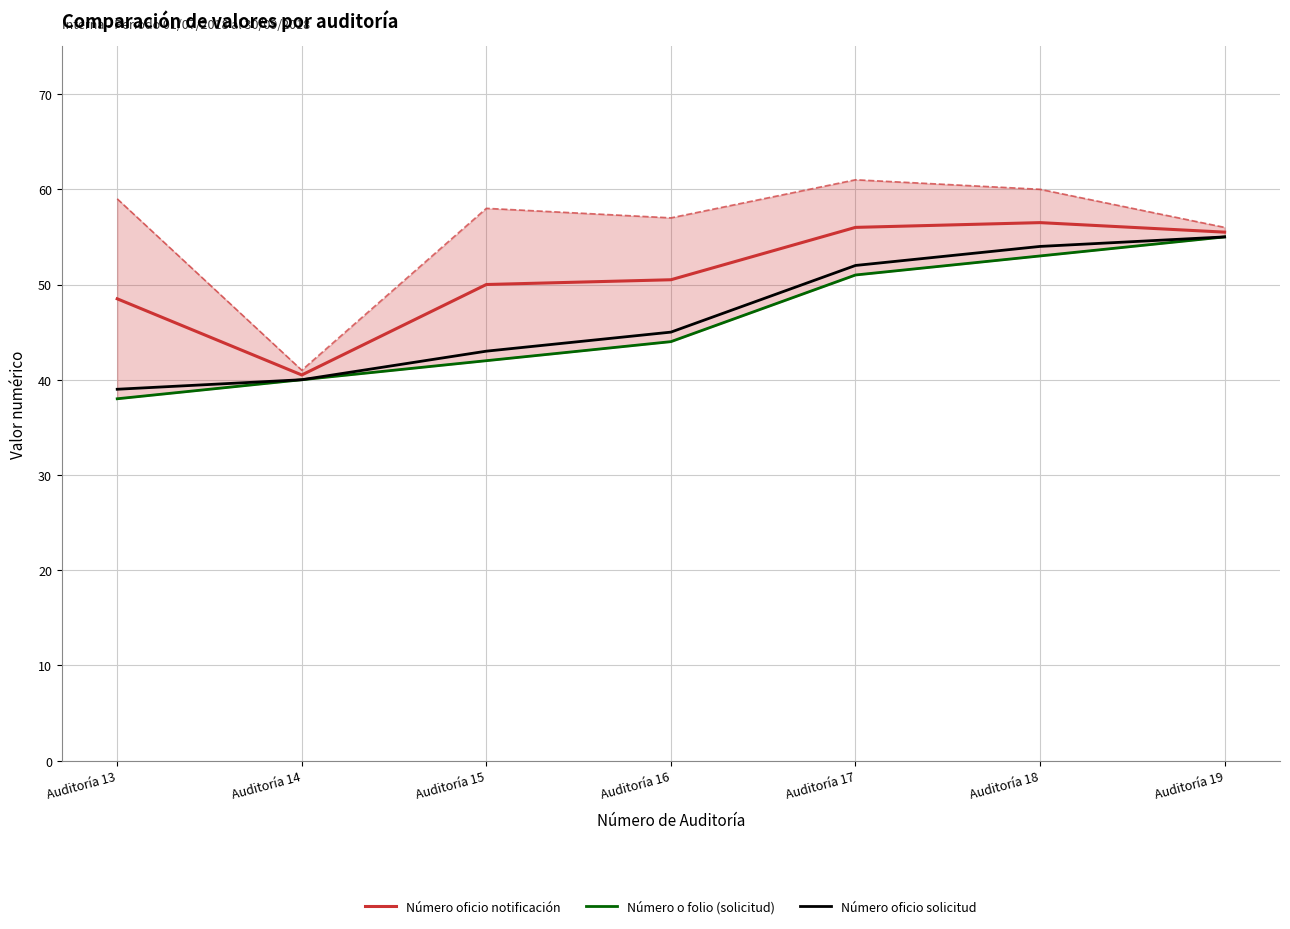

Is it true that Número oficio notificación equals 37.4 at Auditoría 17?

False